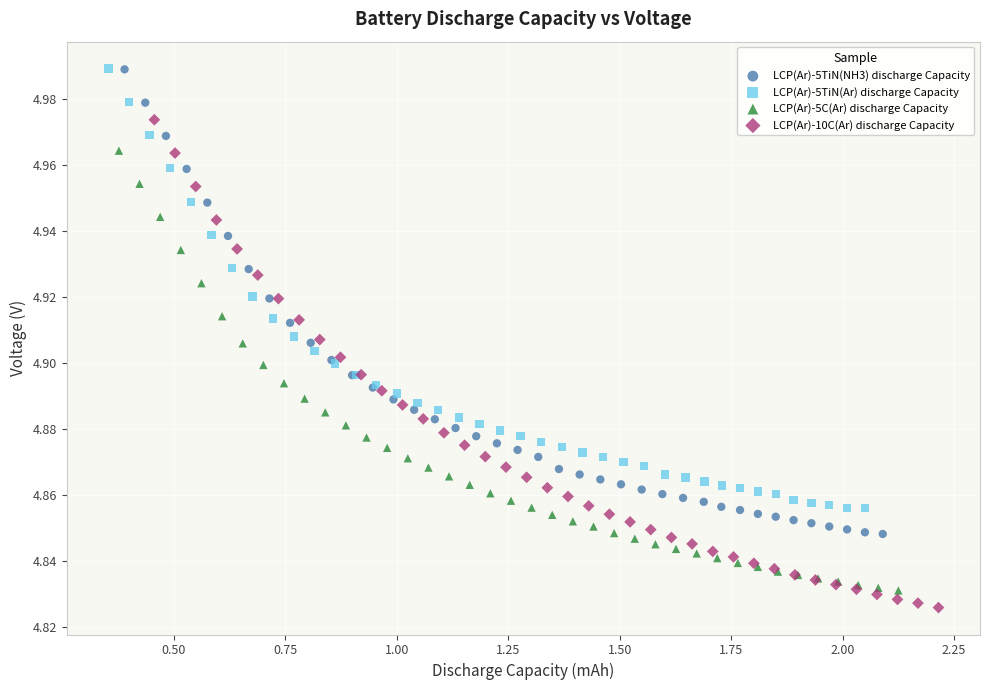

Which series has the widest spread of Y values?

LCP(Ar)-10C(Ar) discharge Capacity